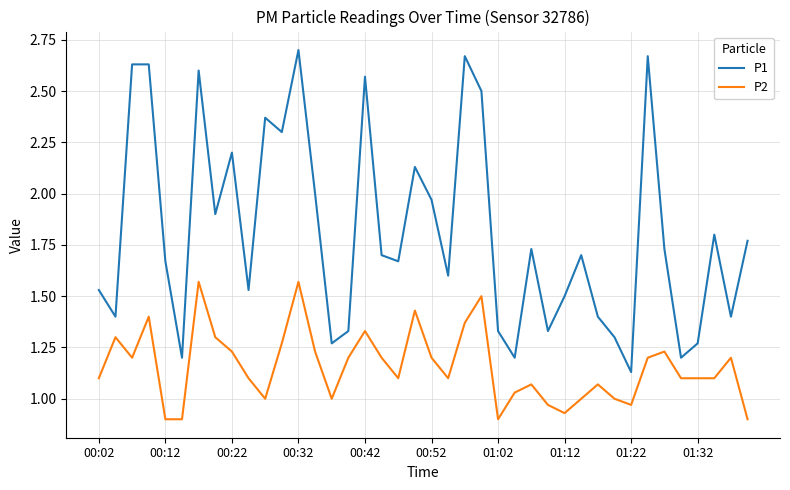

True or false: P2 and P1 intersect in this chart.

False